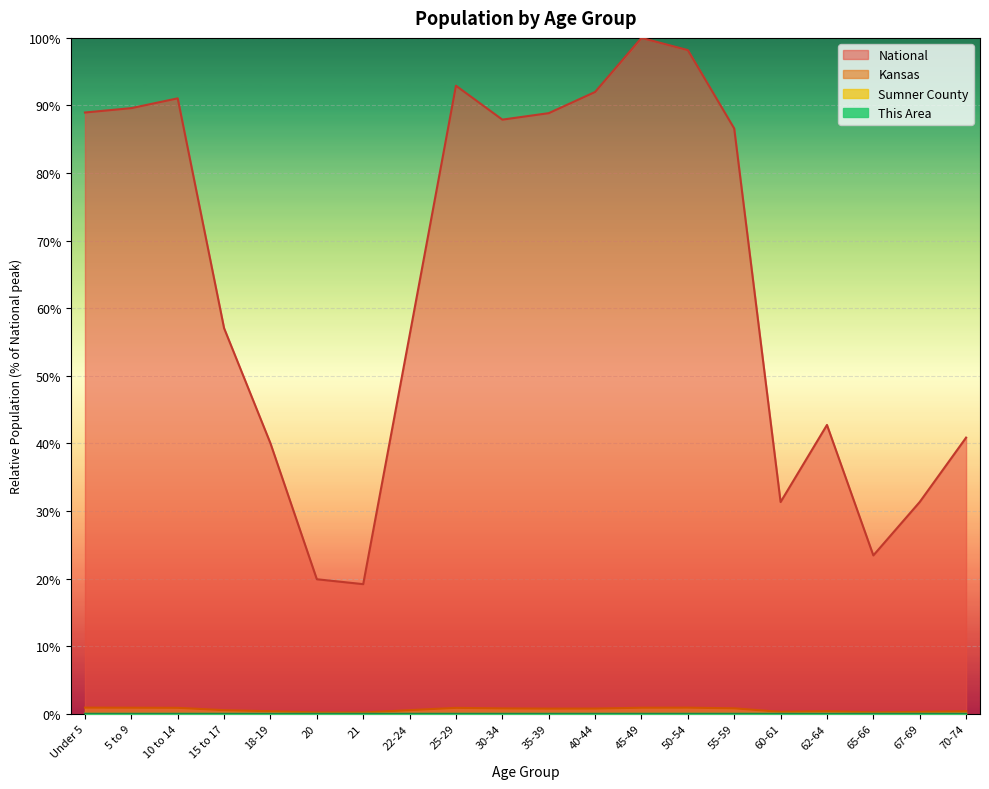

True or false: This Area and Kansas intersect in this chart.

False